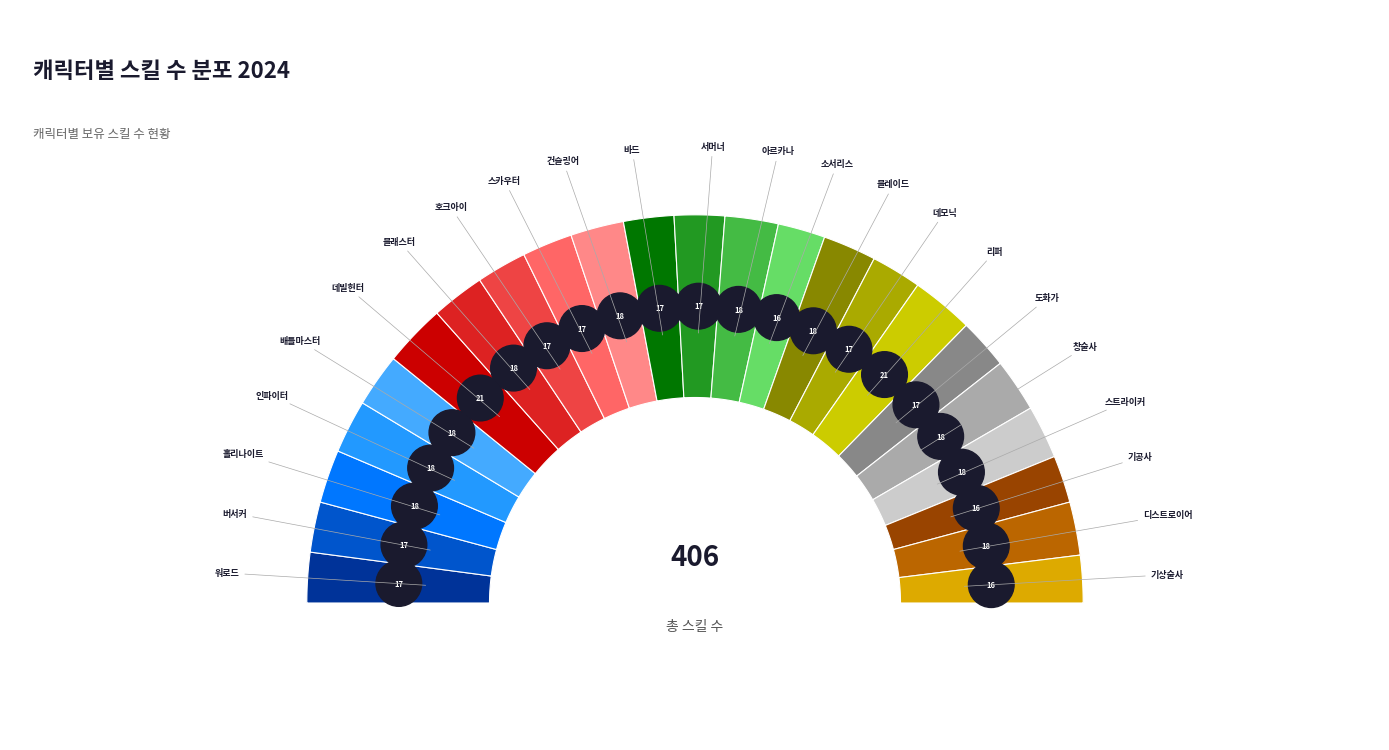

What is the change in value from 블레이드 to 리퍼?

+3